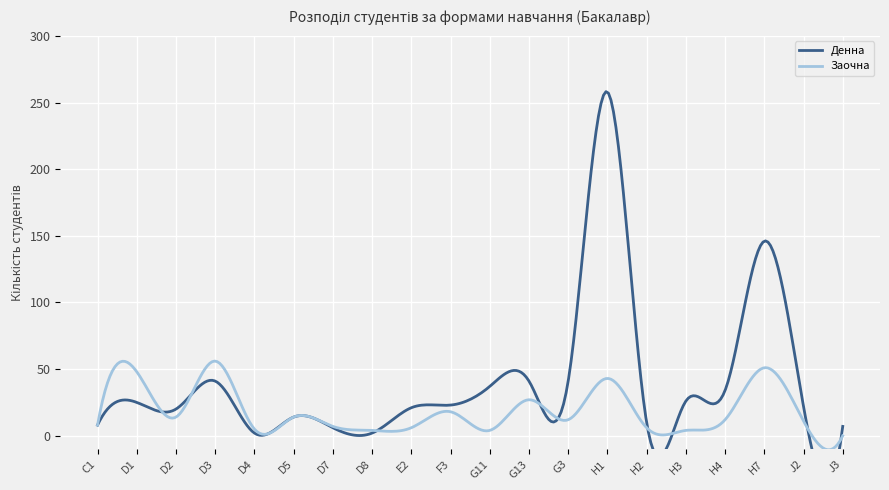

True or false: Денна and Заочна cross at least once.

True